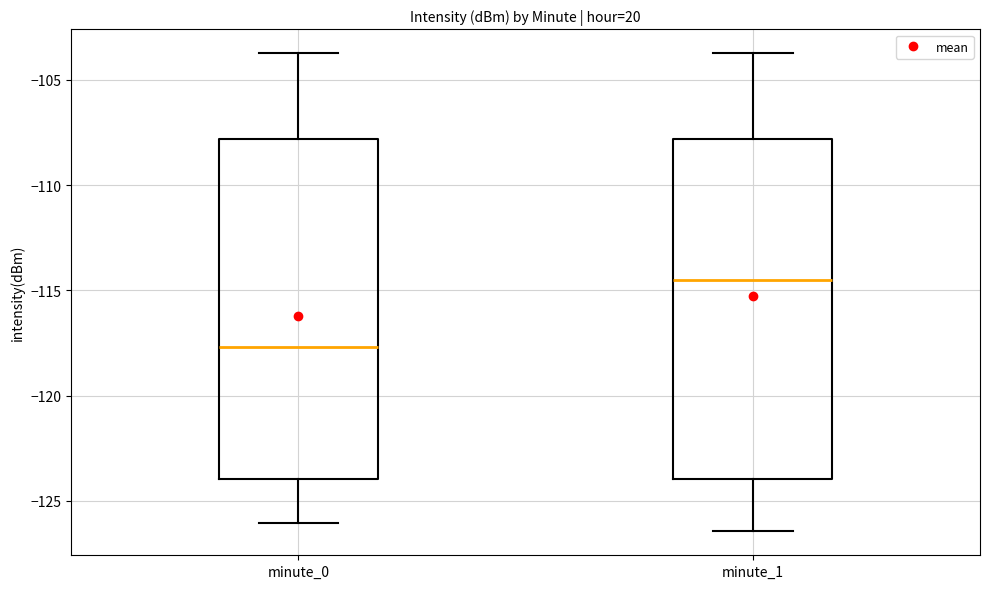

Reading left to right, read every box against the y-axis: the position of its median line, the range the box covers, and the ends of its whiskers. The values are not printed on the chart, so give them approximately, as read against the axis.

minute_0: median -117.5, box -124.0 to -108.0, whiskers -126.0 to -103.5
minute_1: median -114.5, box -124.0 to -108.0, whiskers -126.5 to -103.5